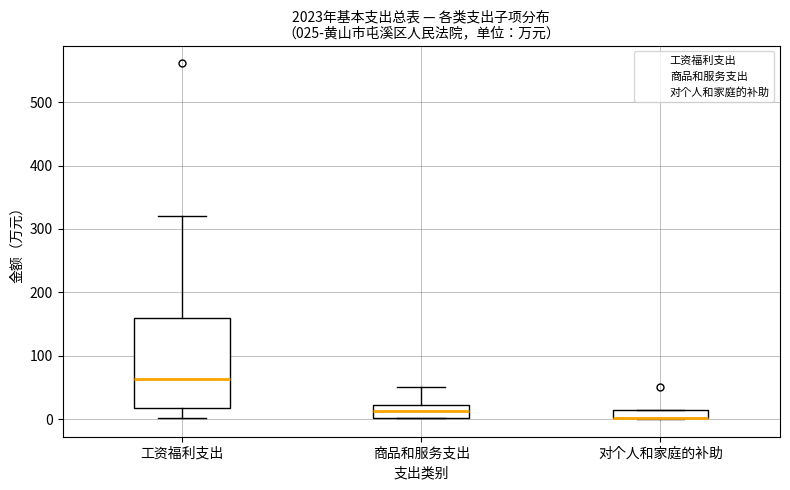

Which box is the tallest, from its lower edge to its upper edge?

工资福利支出